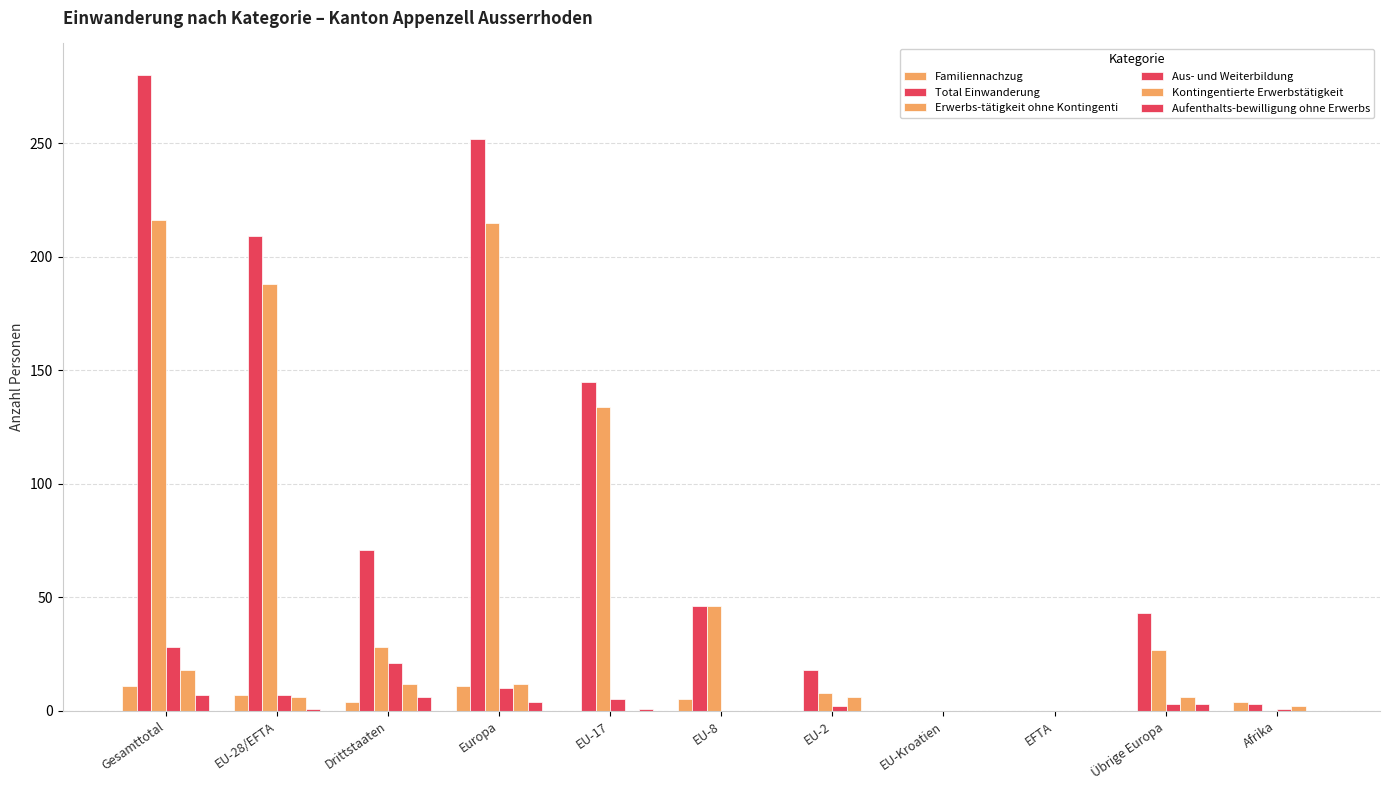

What is the difference between the Familiennachzug values at EFTA and Gesamttotal?

11